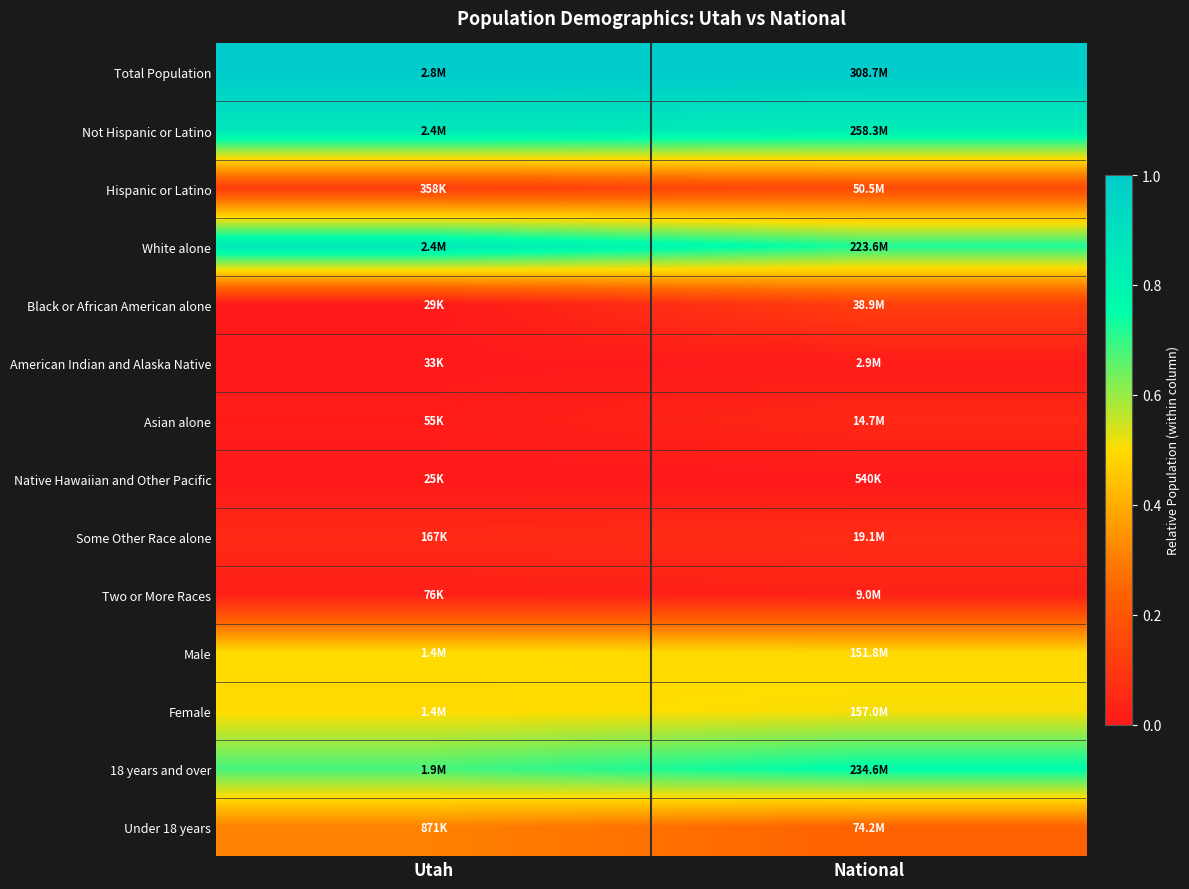

Reading right to left, list all the values displayed in this chart.

Total Population: National=1.0	Utah=1.0
Not Hispanic or Latino: National=0.8	Utah=0.9
Hispanic or Latino: National=0.2	Utah=0.1
White alone: National=0.7	Utah=0.9
Black or African American alone: National=0.1	Utah=0.0
American Indian and Alaska Native: National=0.0	Utah=0.0
Asian alone: National=0.0	Utah=0.0
Native Hawaiian and Other Pacific: National=0.0	Utah=0.0
Some Other Race alone: National=0.1	Utah=0.1
Two or More Races: National=0.0	Utah=0.0
Male: National=0.5	Utah=0.5
Female: National=0.5	Utah=0.5
18 years and over: National=0.8	Utah=0.7
Under 18 years: National=0.2	Utah=0.3